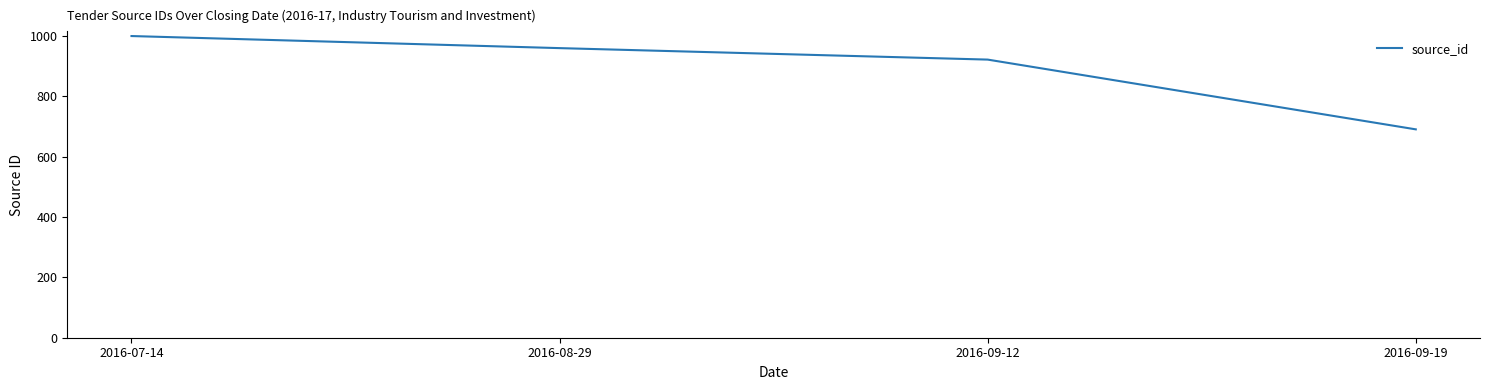

Which label corresponds to the smallest value in the chart?

2016-09-19